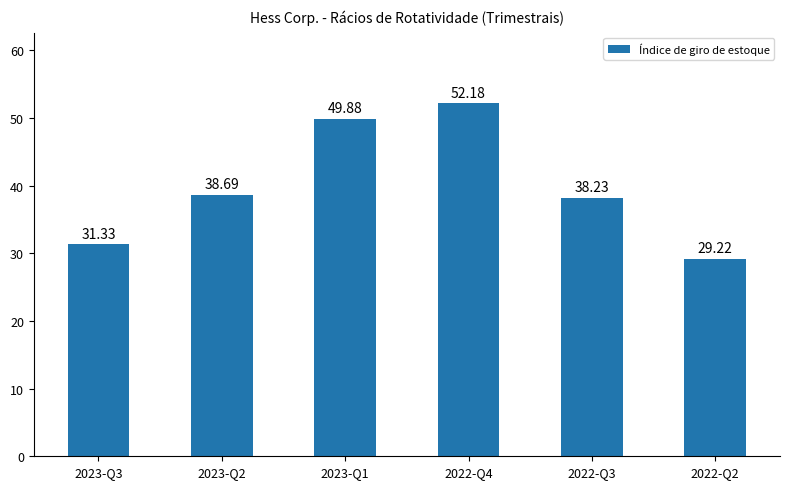

What is the sum of all values?

239.5